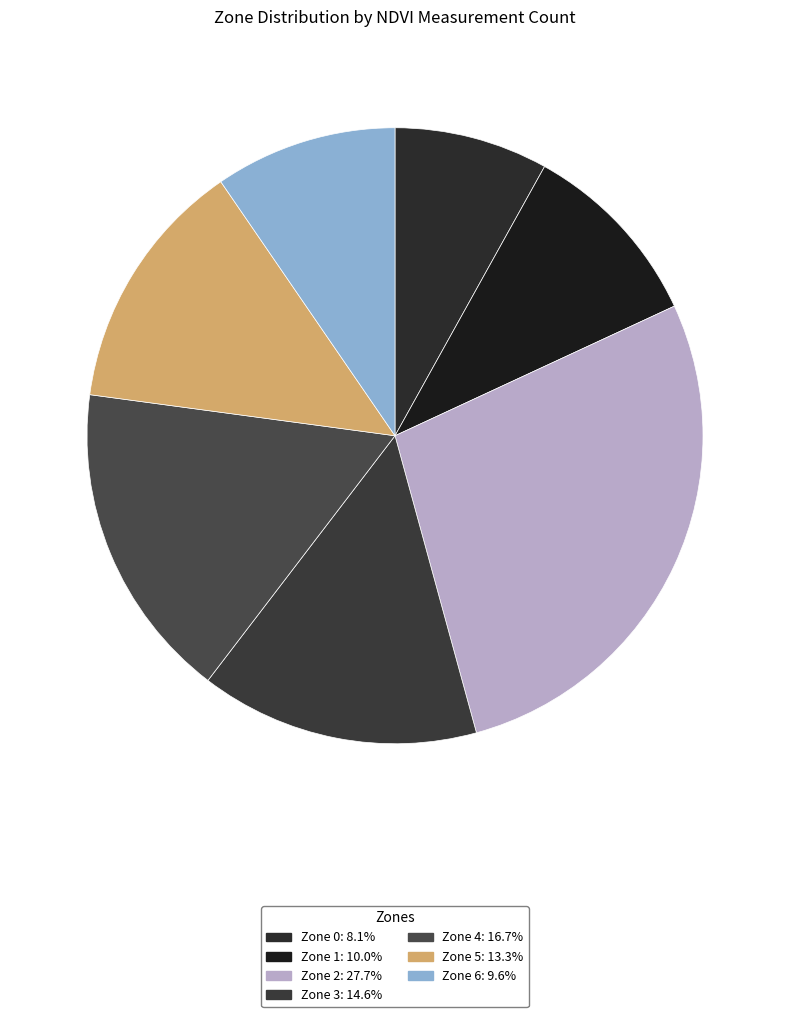

Which category has the smallest portion of the pie?

Zone 0